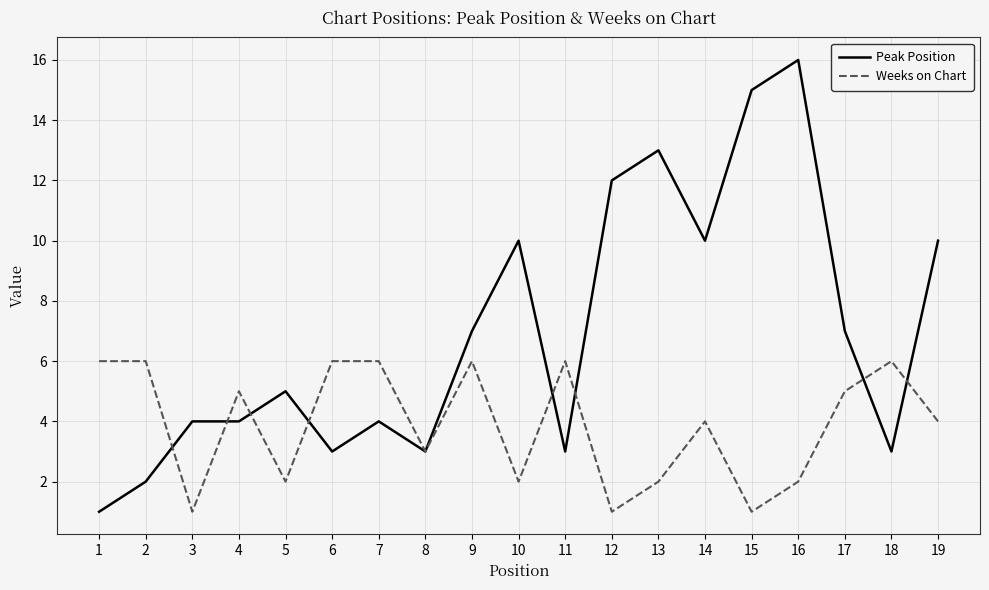

The value of Weeks on Chart at 17 is 7. True or false?

False